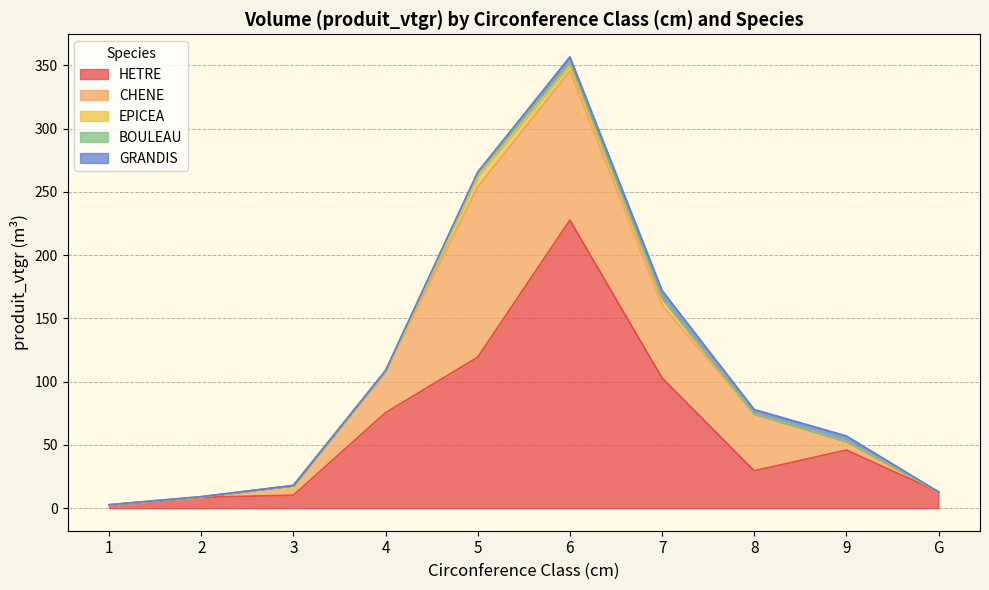

At 4, list the series in order from smallest to largest.

EPICEA, GRANDIS, BOULEAU, CHENE, HETRE